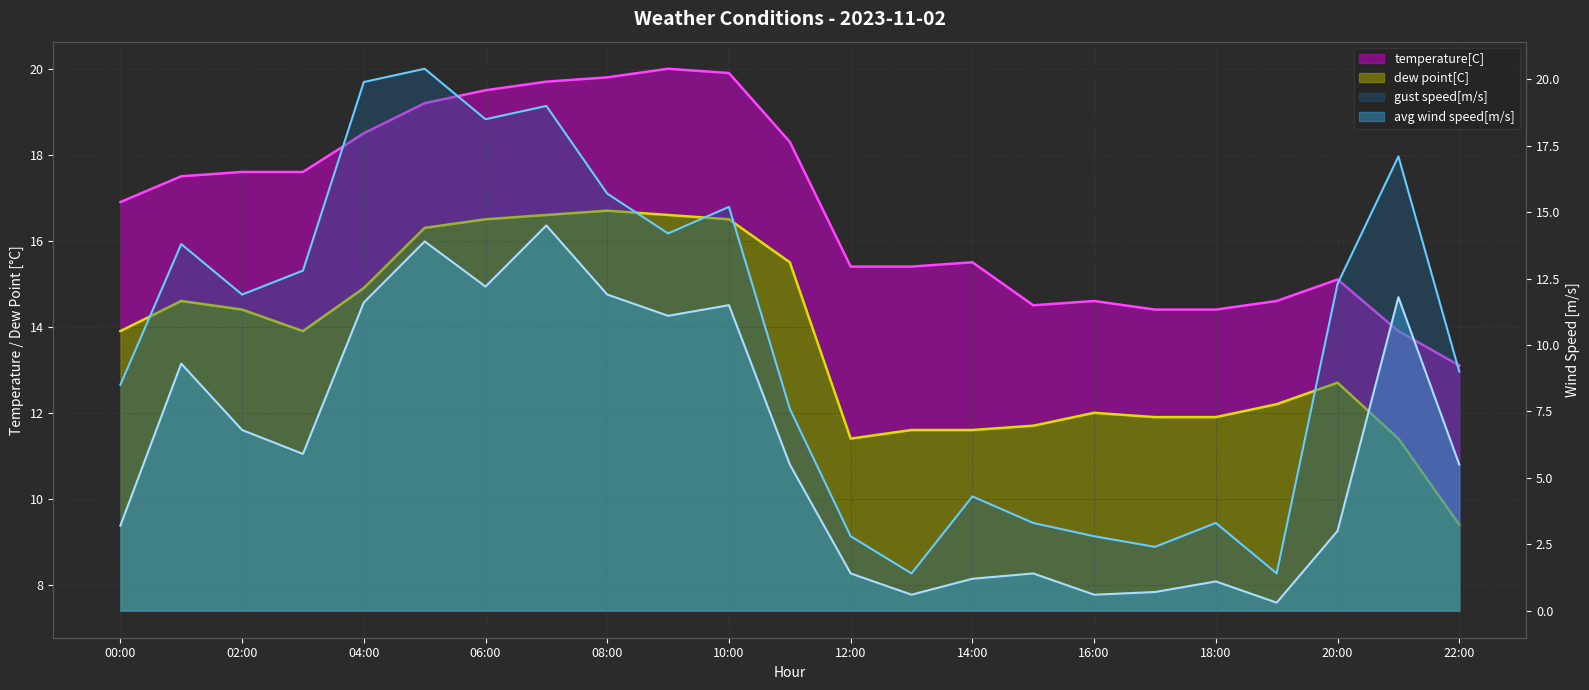

What is the maximum value for temperature[C]?

20.0